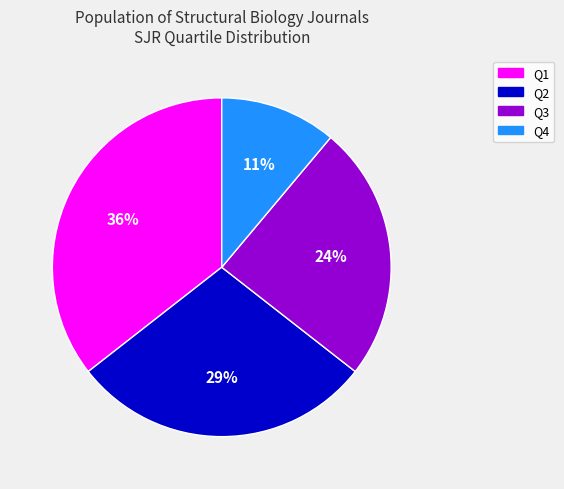

The Q4 slice represents 26% of the pie. True or false?

False